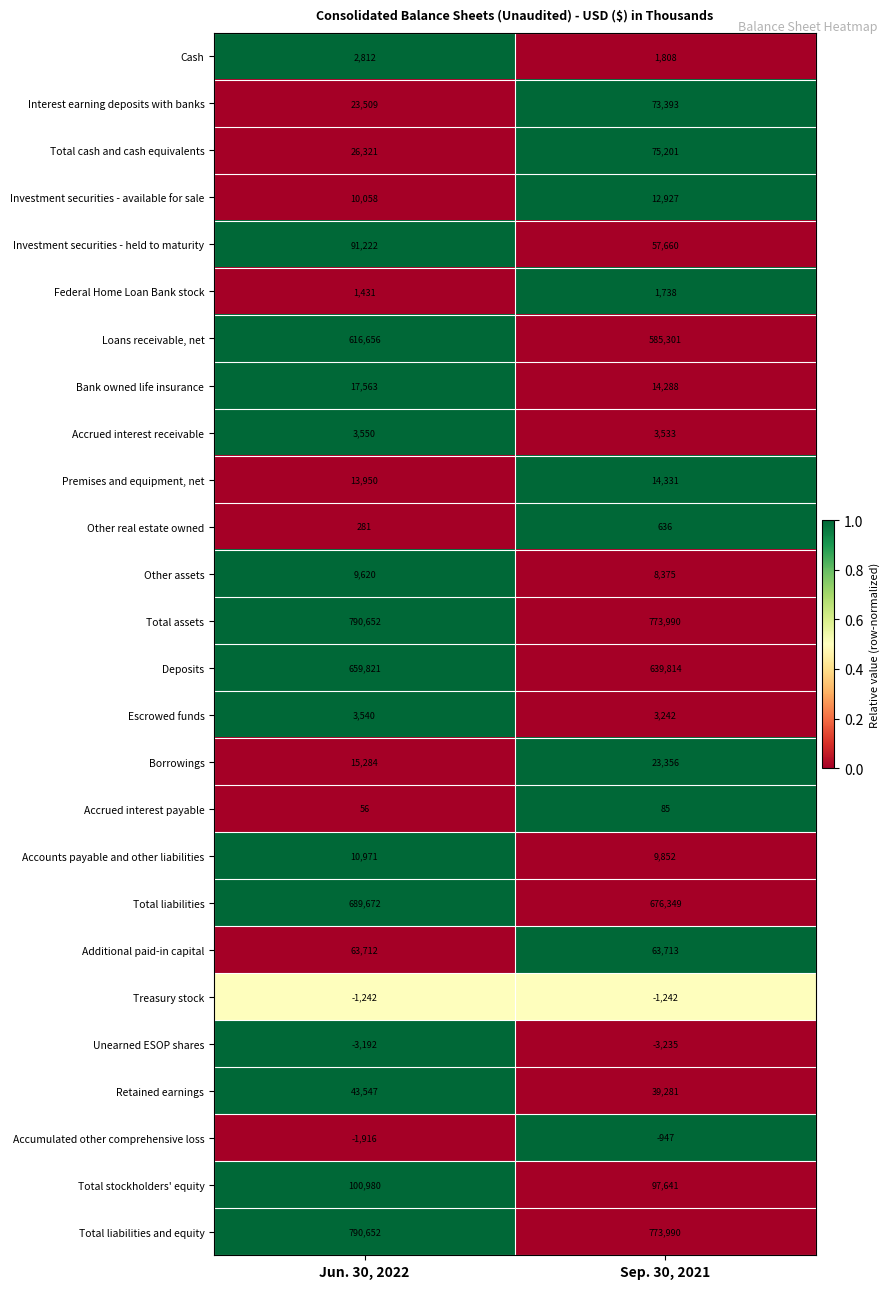

At which label is Total cash and cash equivalents closest to 50761?

Jun. 30, 2022